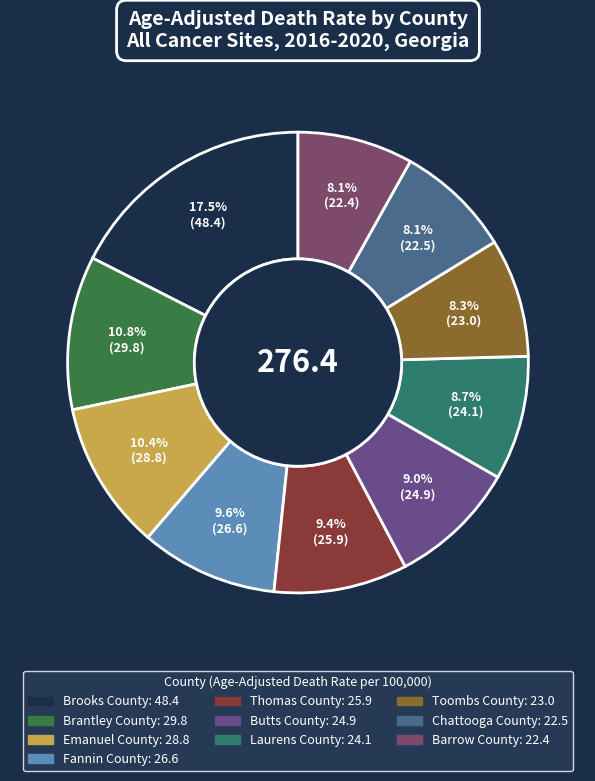

What percentage is the Brantley County slice, to the nearest percent?

11%